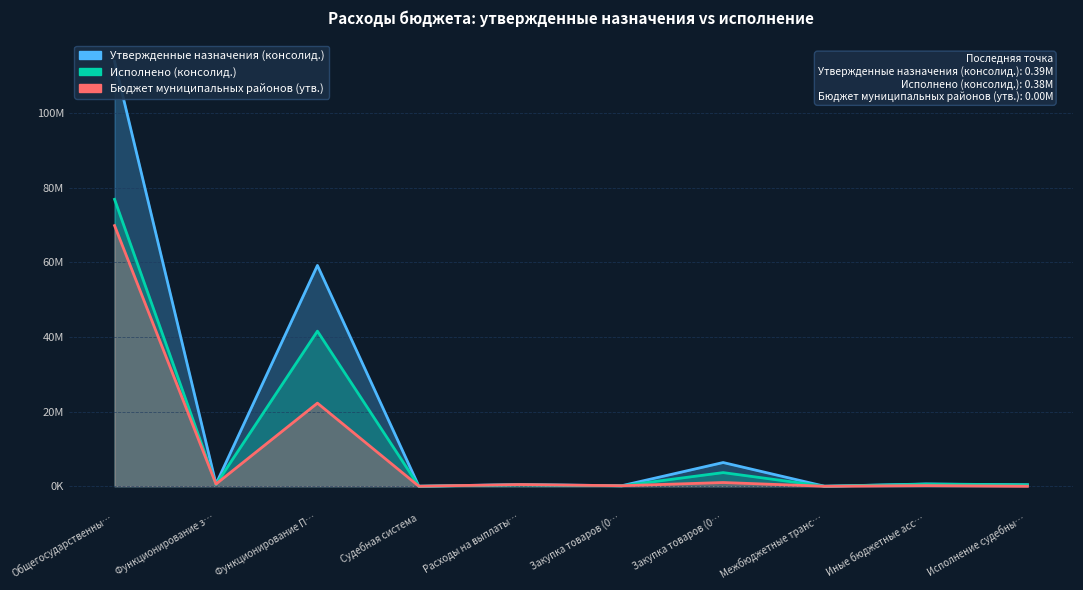

True or false: Утвержденные назначения (консолид.) has more than 1 points higher than both neighbors.

True